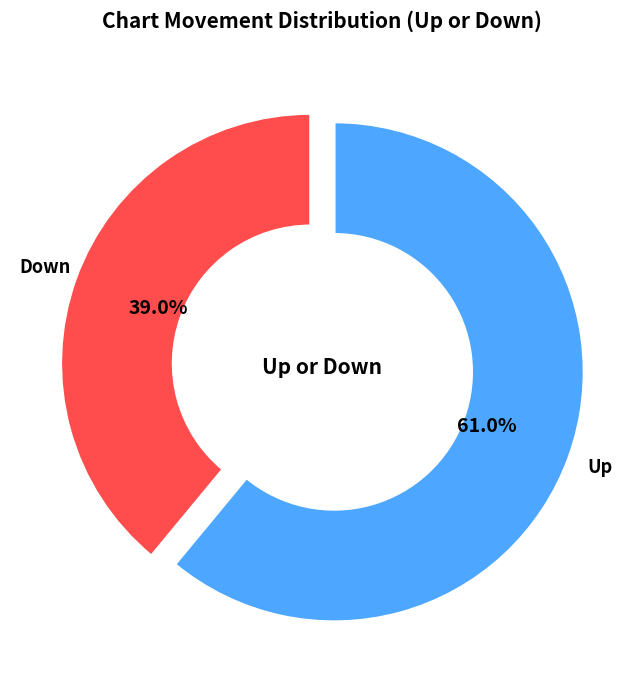

Count the number of slices in the pie.

2